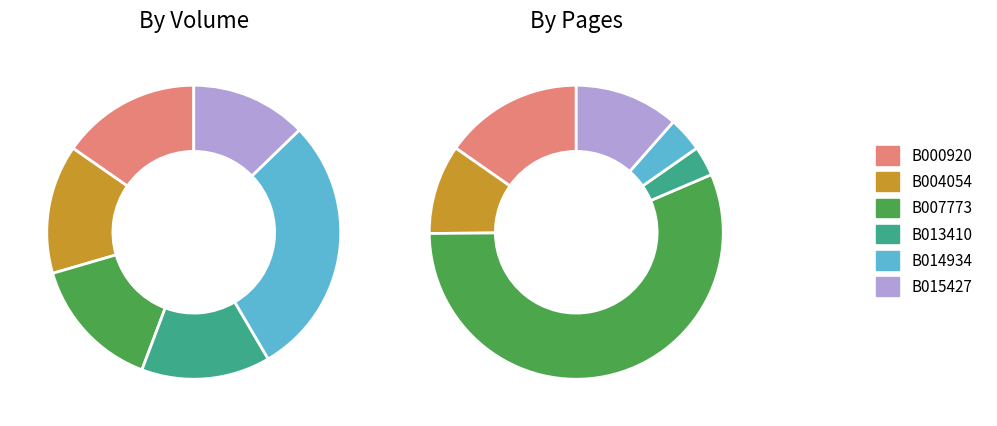

Is it true that B013410 is 8% of the pie?

False